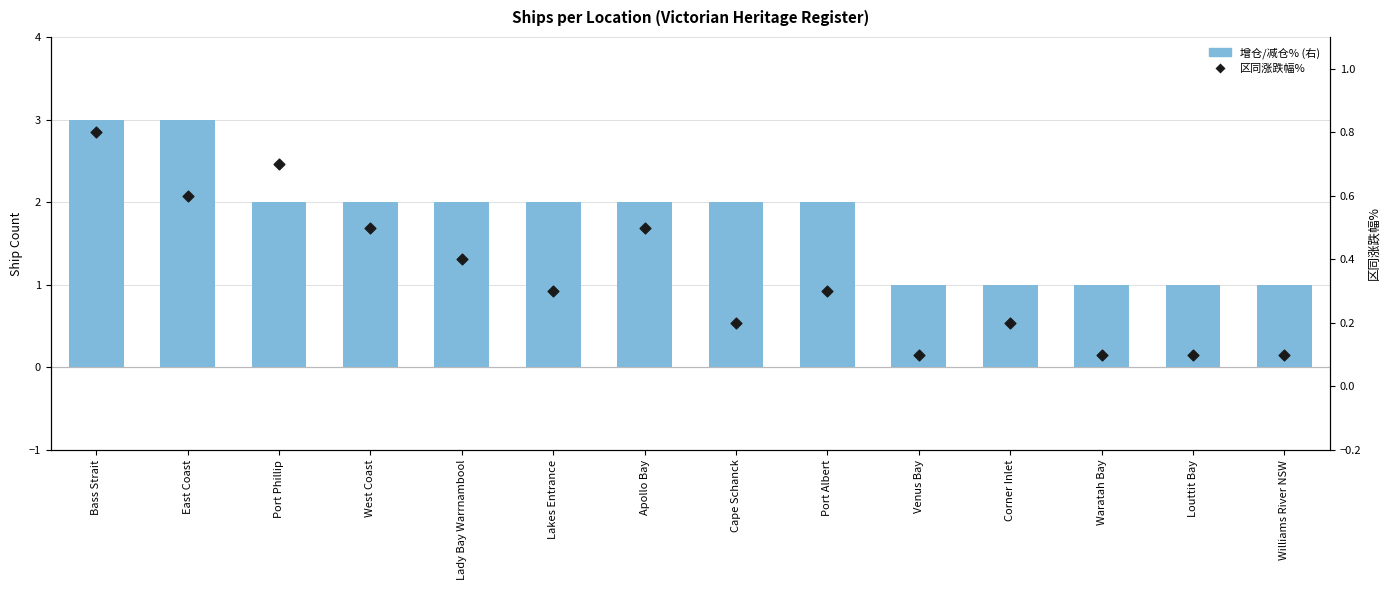

Which series reaches the maximum Y coordinate?

Ship Count (right)